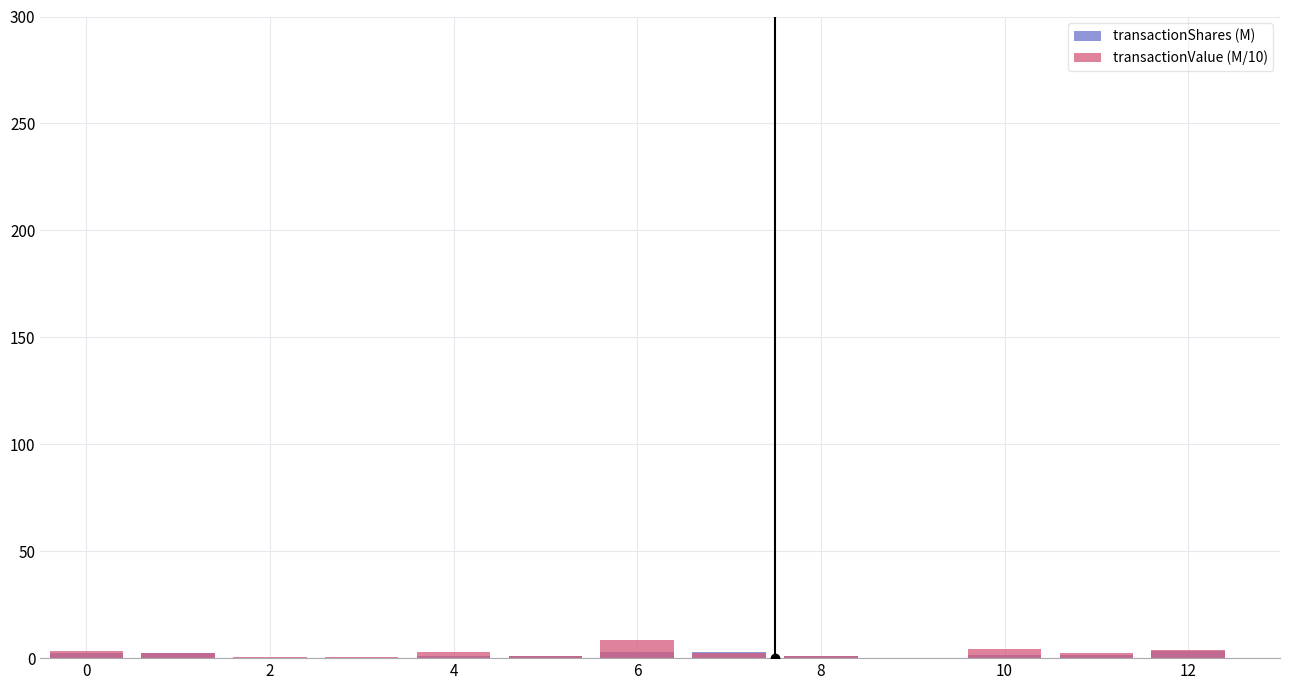

Reading left to right, what are all the values shown in this chart?

transactionShares (M): 2.5	2.5	0.2	0.2	1.0	1.0	2.9	2.8	0.9	0.1	1.7	1.2	3.2
transactionValue (M/10): 3.3	2.3	0.8	0.5	3.1	0.9	8.4	2.2	0.9	0.2	4.2	2.4	3.7